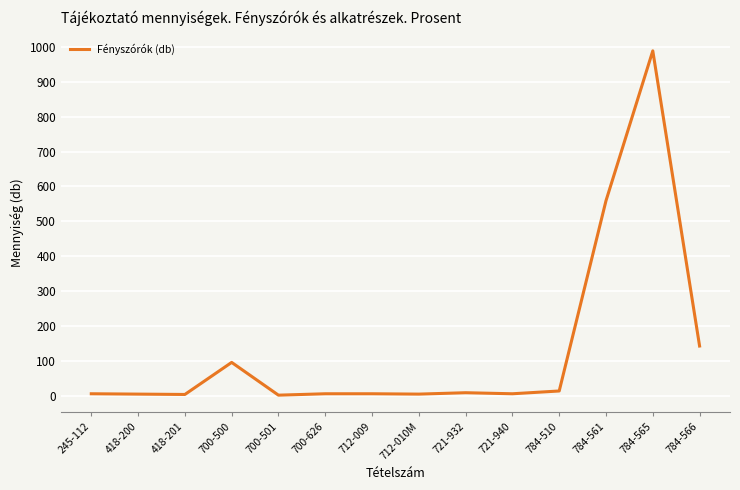

What is the difference between the values at 721-932 and 784-566?

134